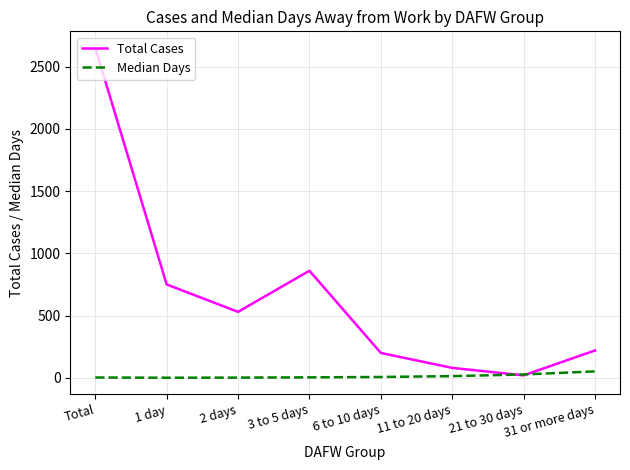

Which series ends up on top after the final intersection of Total Cases and Median Days?

Total Cases